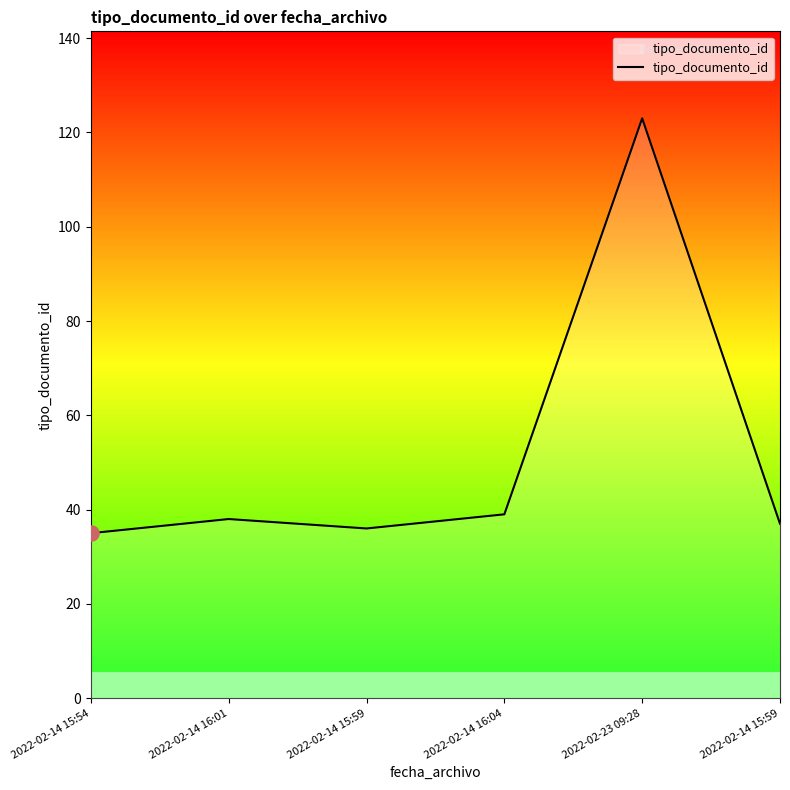

What is the change in value from 2022-02-14 15:54 to 2022-02-14 16:04?

+4